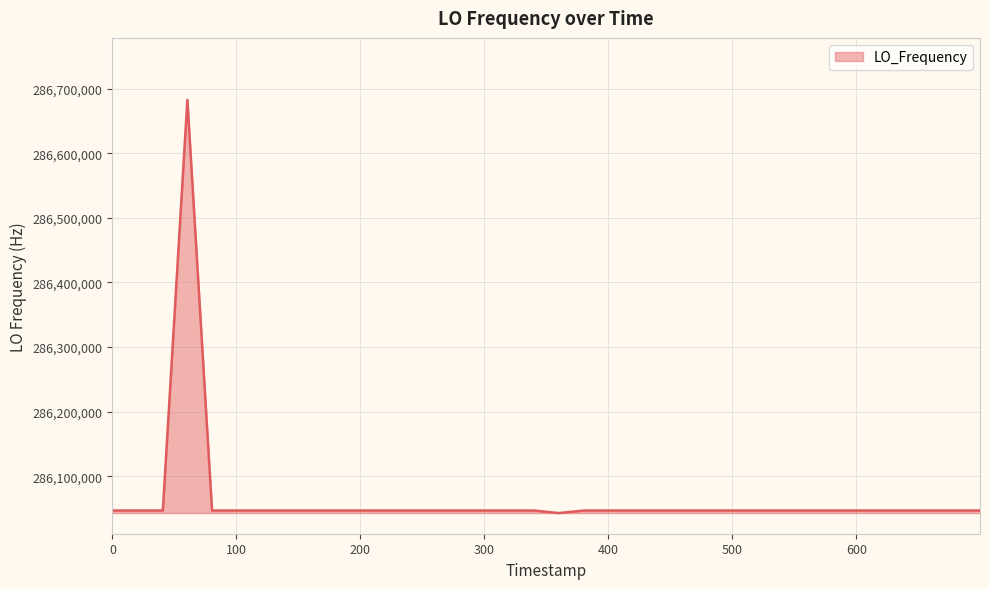

What is the difference between the maximum and minimum values?

639646.7